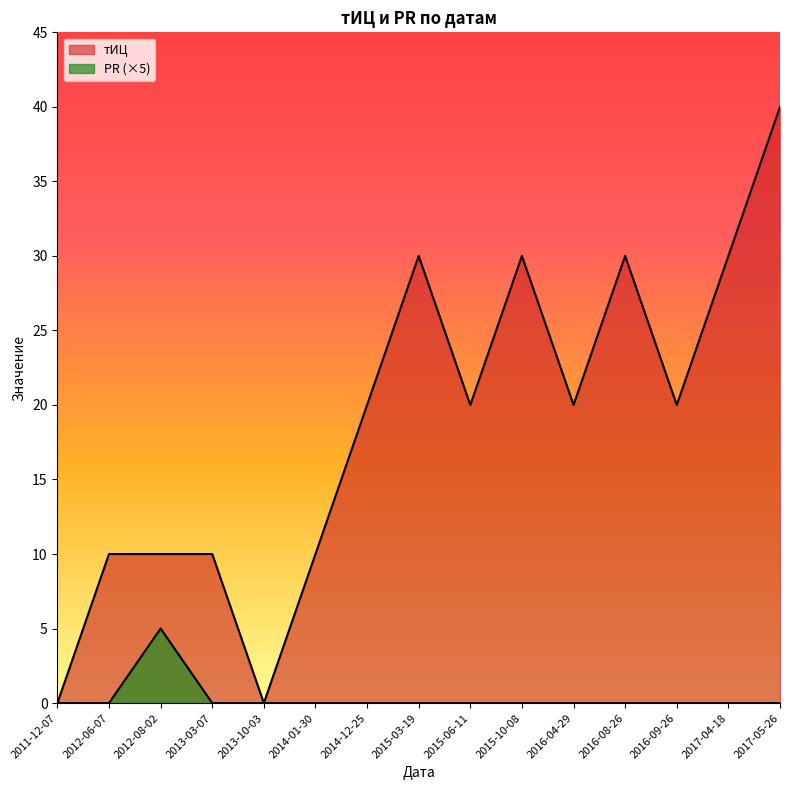

Which series has the largest total across all categories?

тИЦ